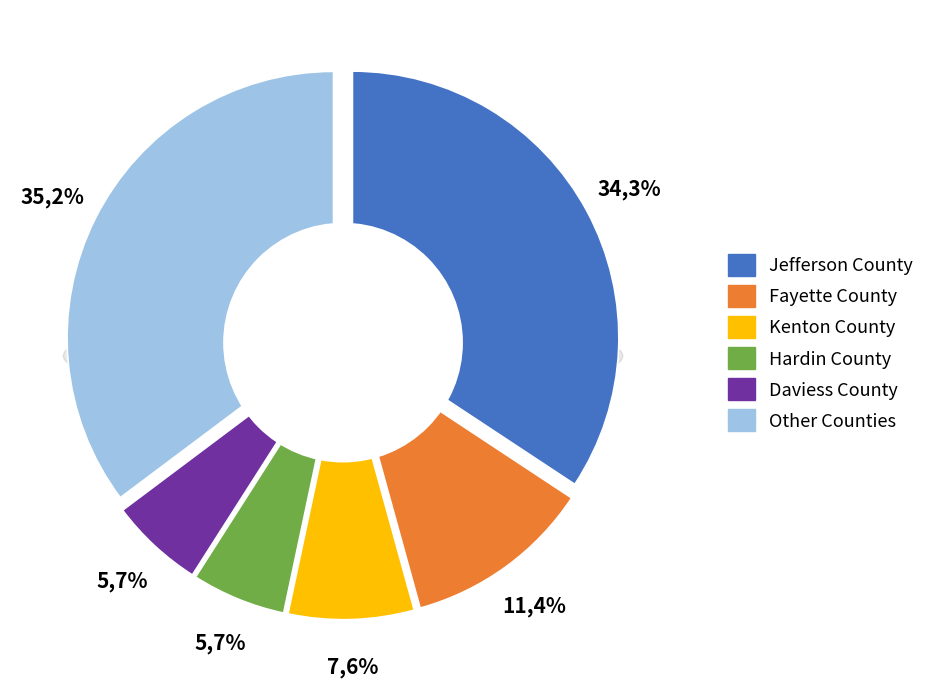

Does any single category account for the majority?

No